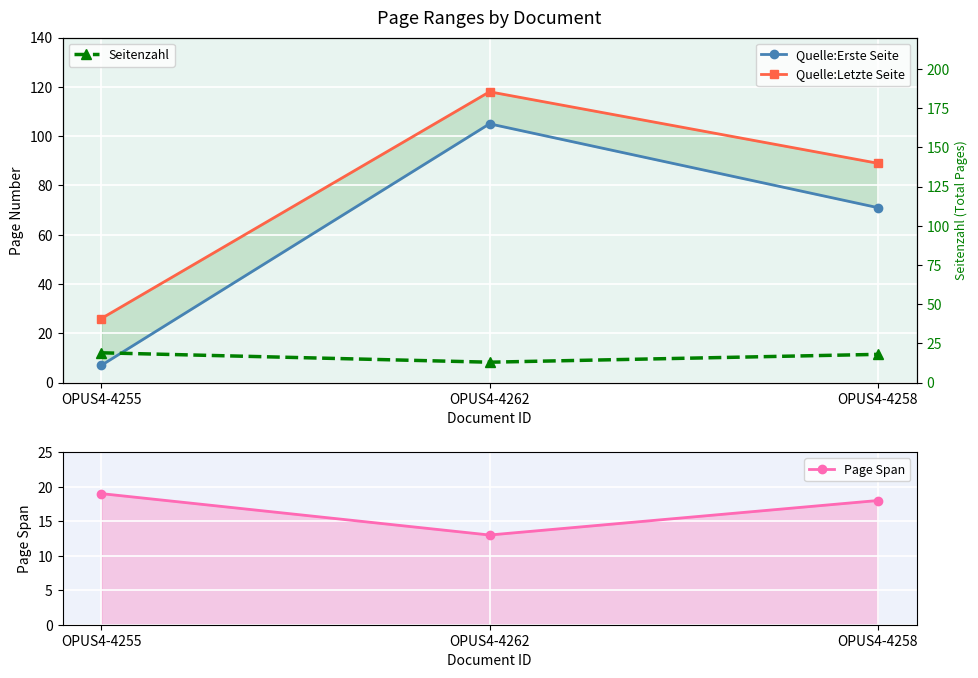

How many Quelle:Letzte Seite values are between 26 and 118?

3